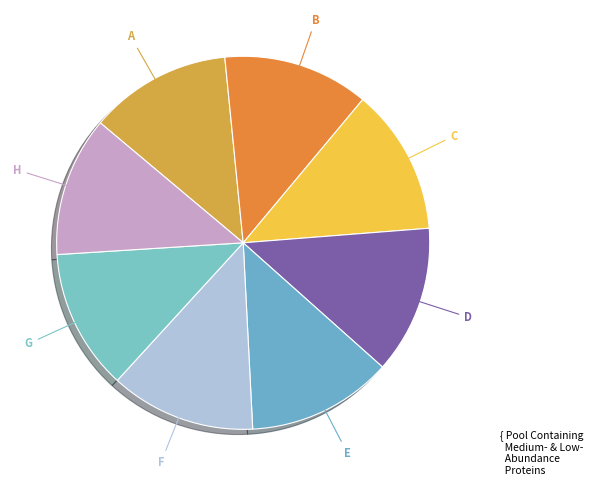

Combined, do C and B account for over 50%?

No